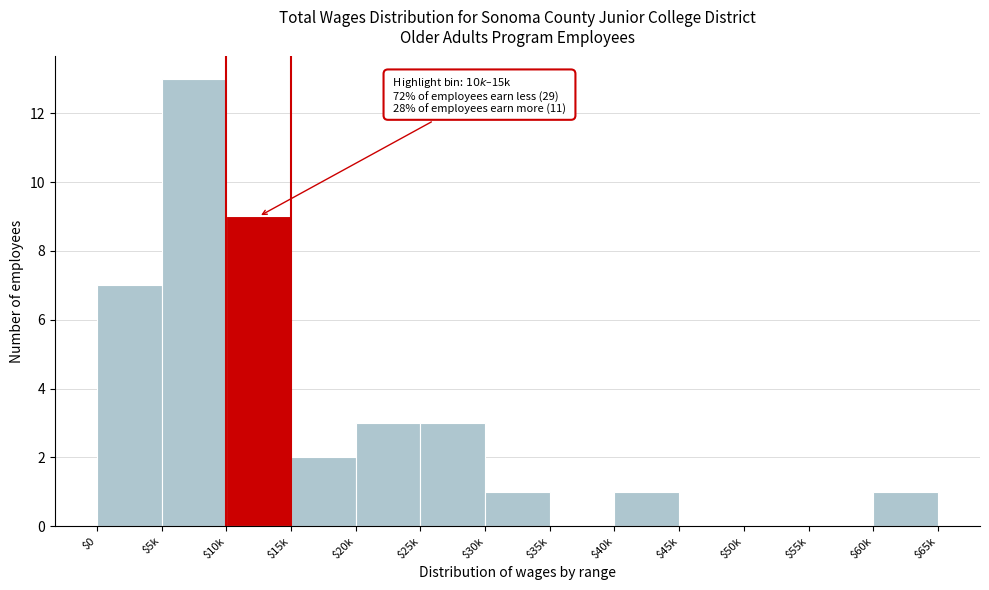

The value at $0 is 3. True or false?

False